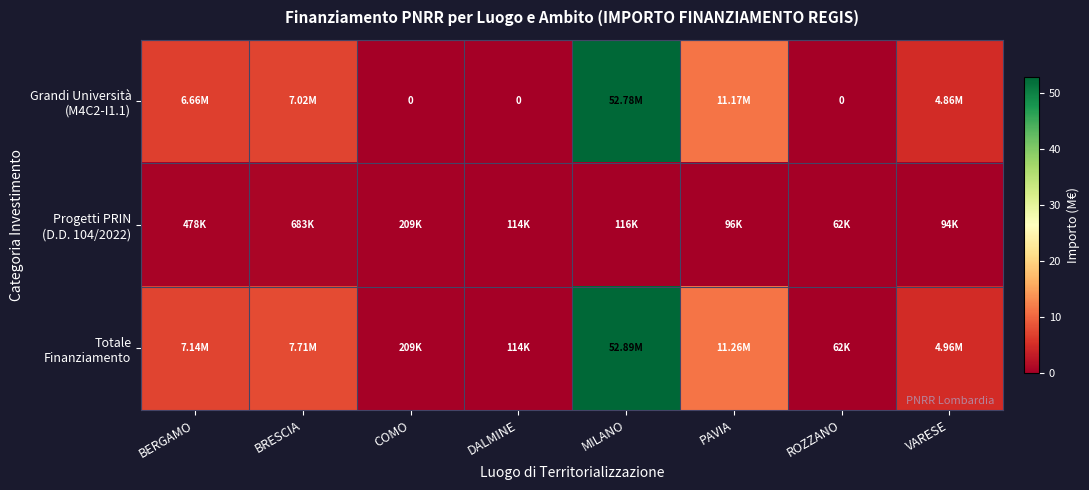

The value of Grandi Università (M4C2-I1.1) at COMO is -23.5. True or false?

False